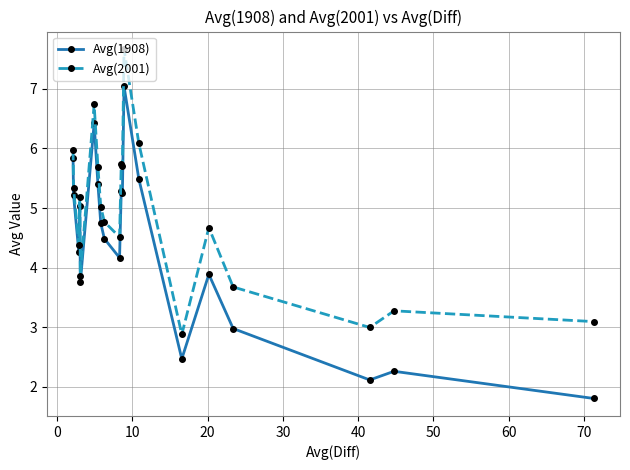

What is the minimum value for Avg(1908)?

1.8